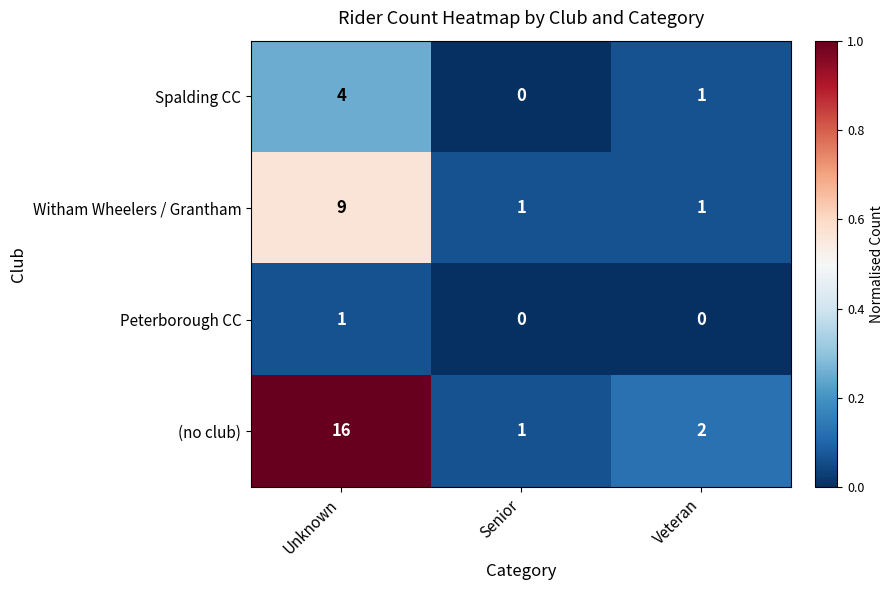

Reading left to right, what are all the values shown in this chart?

Spalding CC: Unknown=4	Senior=0	Veteran=1
Witham Wheelers / Grantham: Unknown=9	Senior=1	Veteran=1
Peterborough CC: Unknown=1	Senior=0	Veteran=0
(no club): Unknown=16	Senior=1	Veteran=2